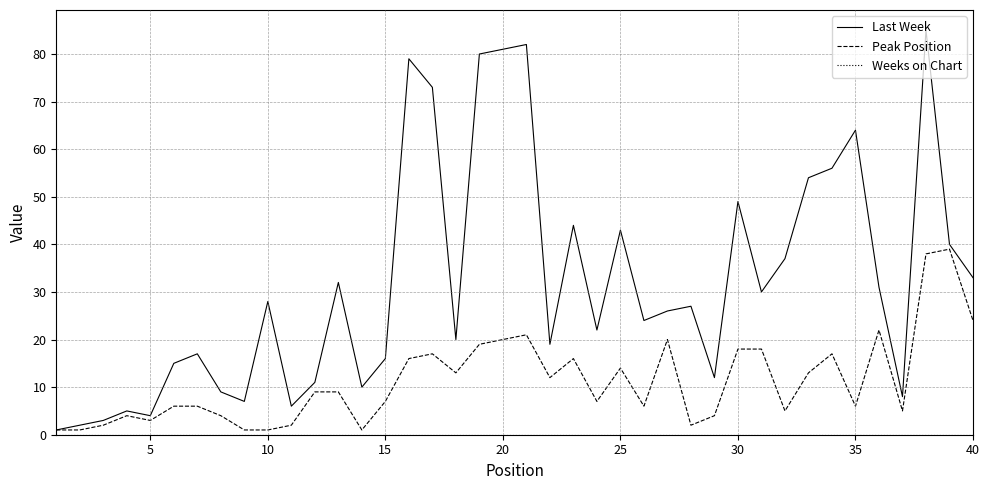

Which series has the largest total across all categories?

Last Week